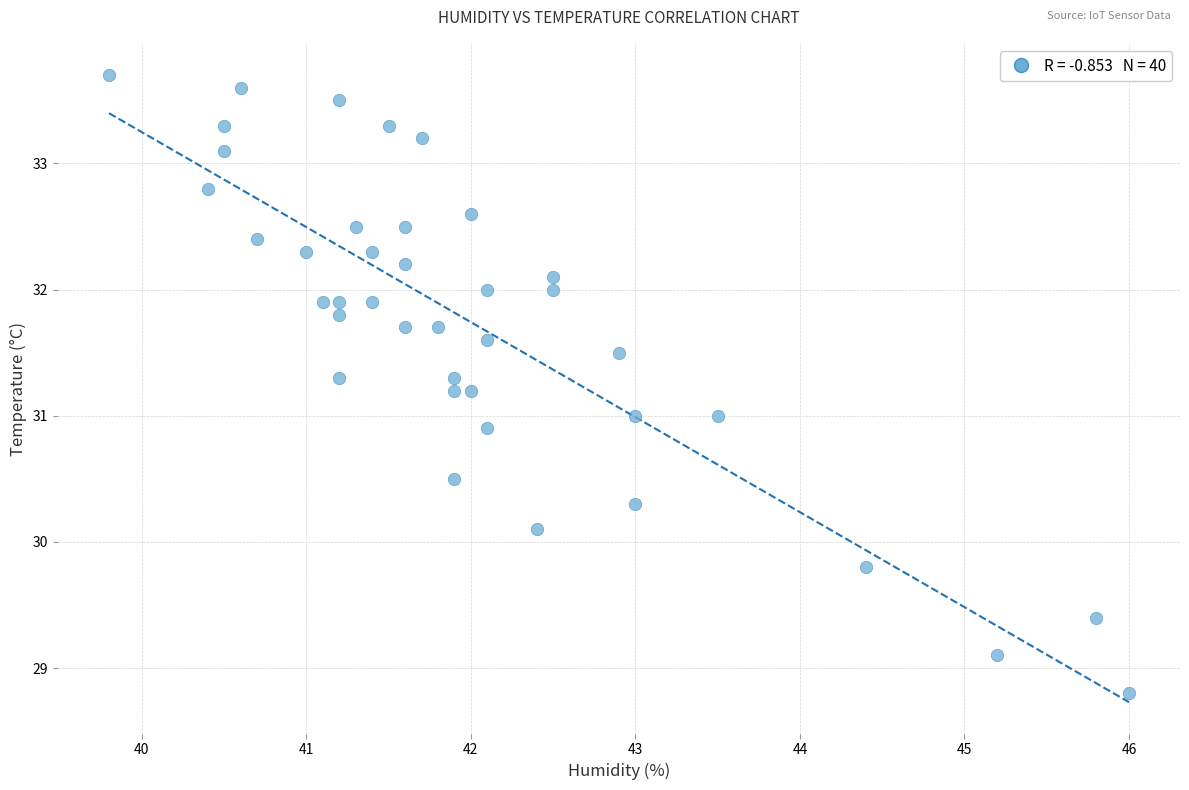

What is the range of Y values (max minus min)?

4.9